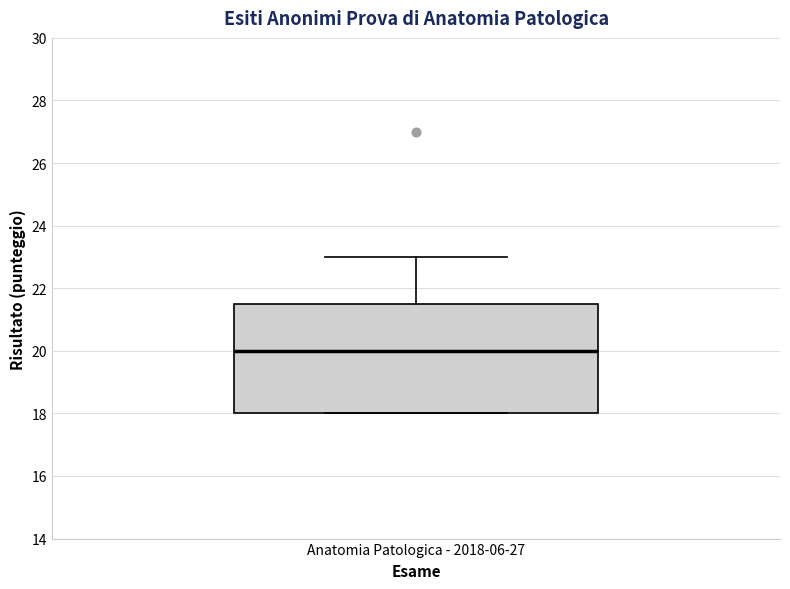

Transcribe this box plot: give where the median line is, the range the box spans, and where the two whiskers end, as read against the y-axis. The values are not printed on the chart, so give them approximately, as read against the axis.

median 20.0, box 18.0 to 21.6, whiskers 18.0 to 23.0